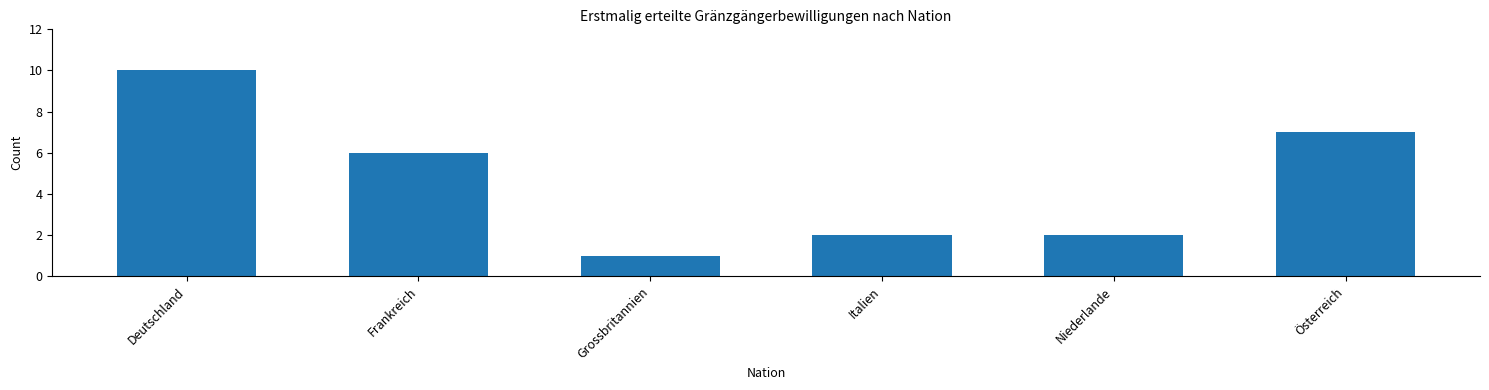

Reading left to right, list all the values displayed in this chart.

Deutschland=10	Frankreich=6	Grossbritannien=1	Italien=2	Niederlande=2	Österreich=7